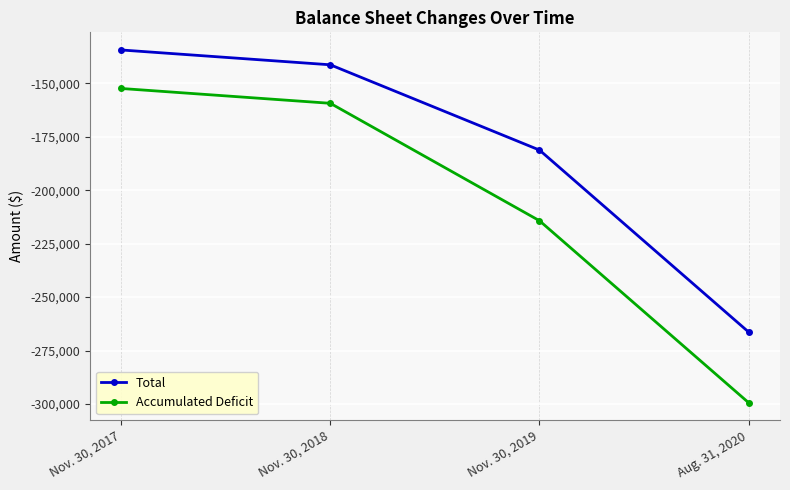

Reading right to left, transcribe all the data shown in this chart.

Total: -266329	-181267	-141405	-134473
Accumulated Deficit: -299357	-214295	-159405	-152473